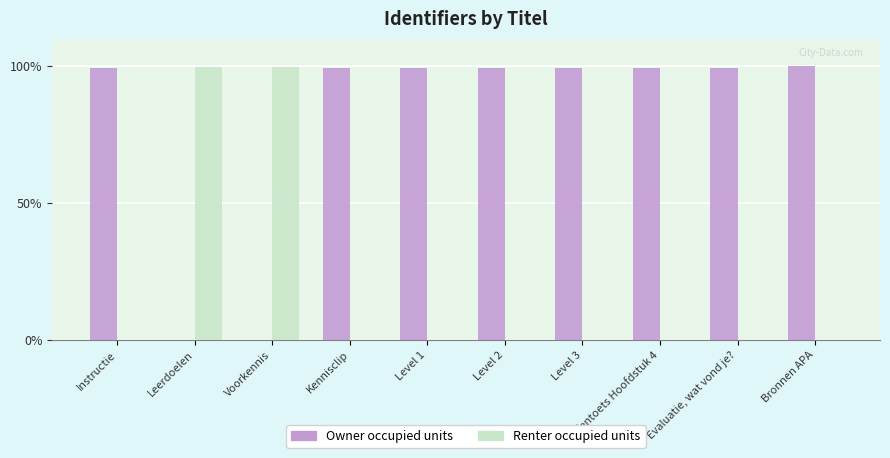

Is the value of Owner occupied units at Level 1 greater than the value of Renter occupied units at Level 3?

Yes